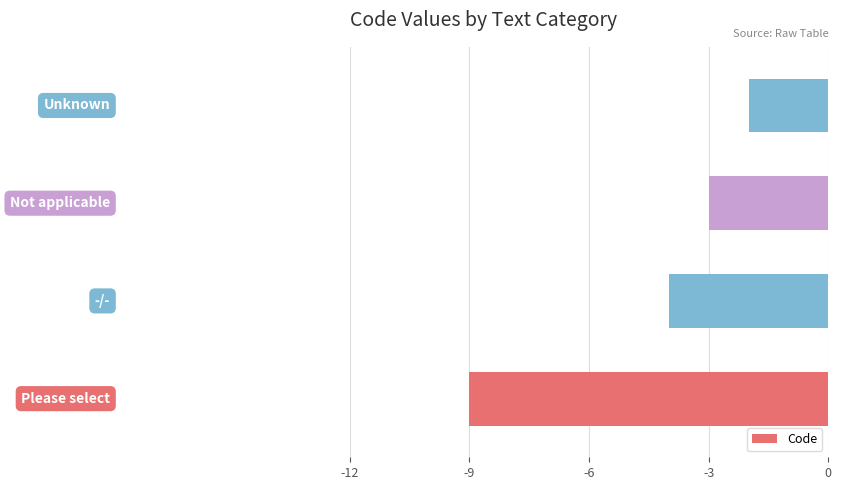

Count the values in the range -4 to -2.

3